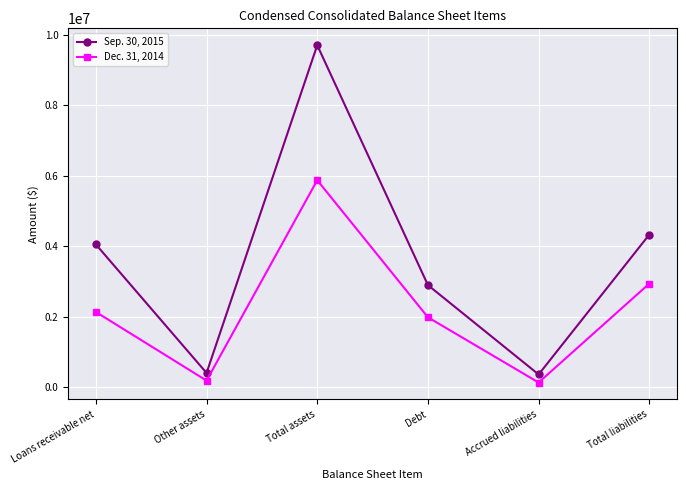

Which series changed the most between Loans receivable net and Total liabilities?

Dec. 31, 2014